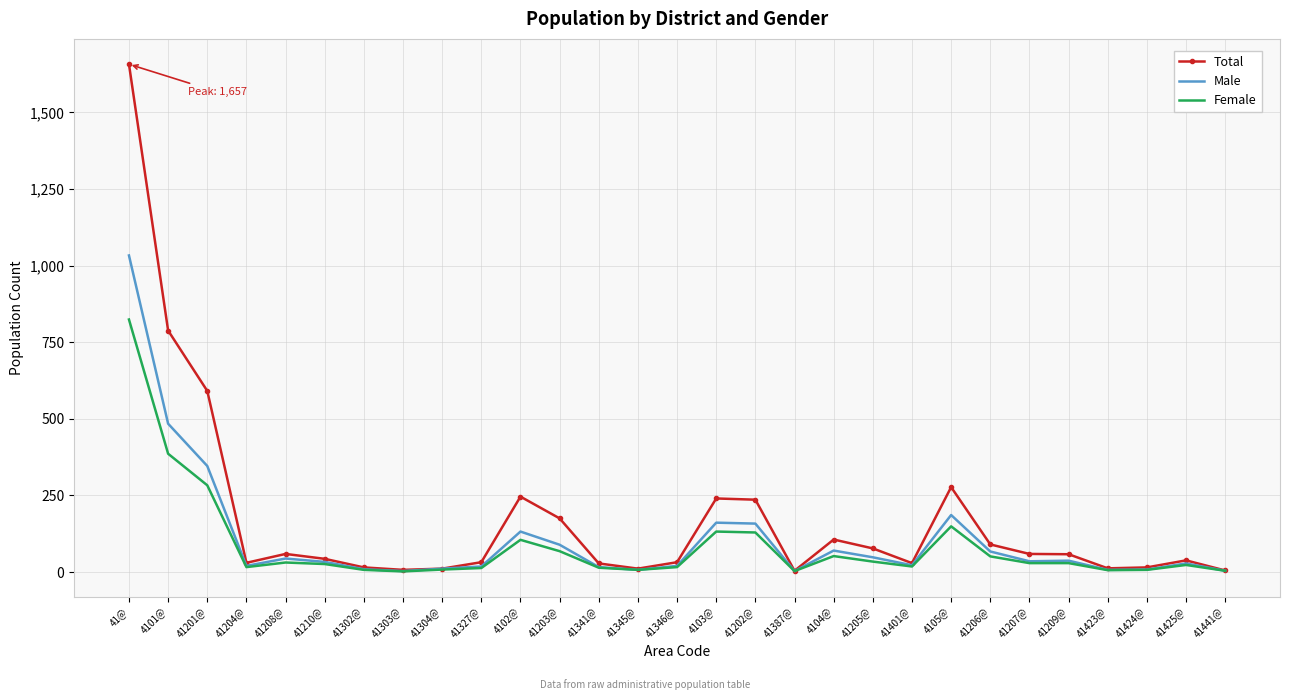

Which series has the widest spread of values?

Total